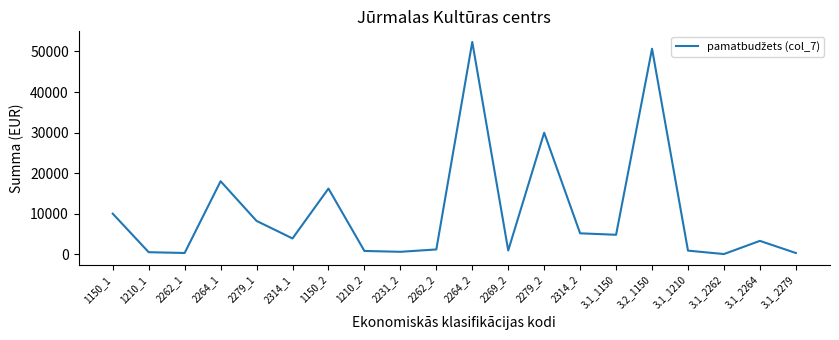

True or false: there are more than 2 points higher than both neighbors.

True